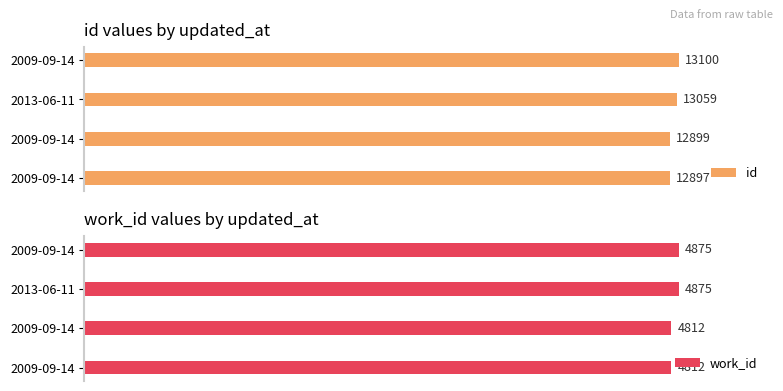

The value of work_id at 2009-09-14 is 165.2. True or false?

False